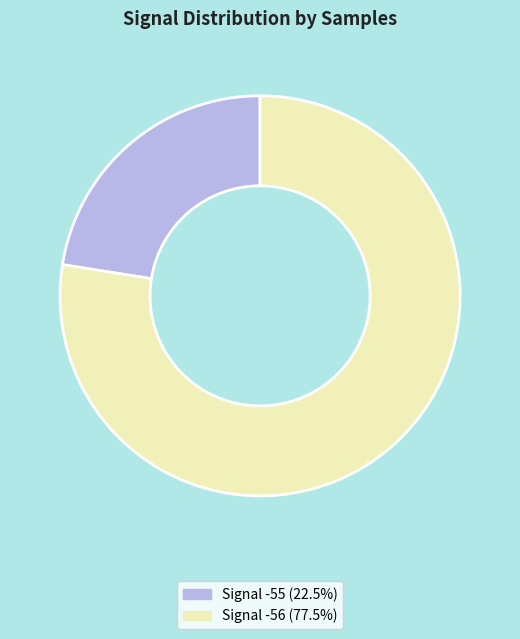

Does any single category account for the majority?

Yes